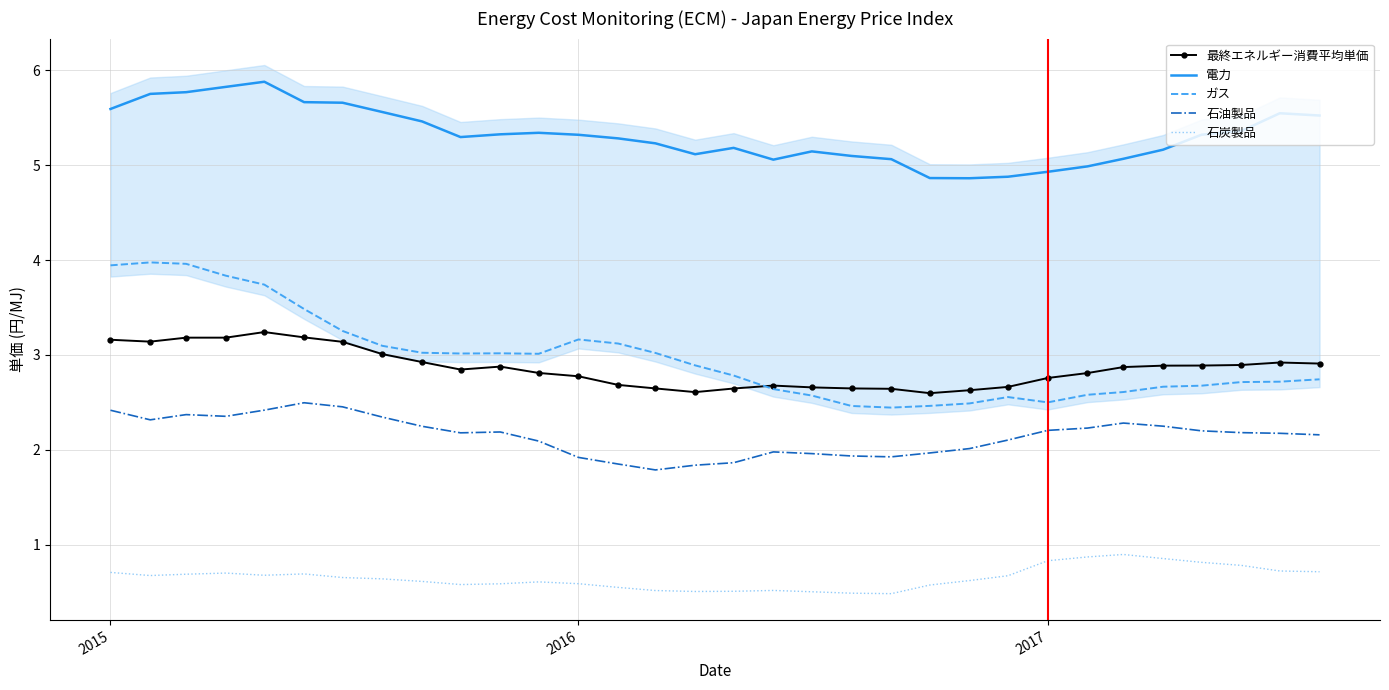

True or false: 石油製品 and ガス cross at least once.

False